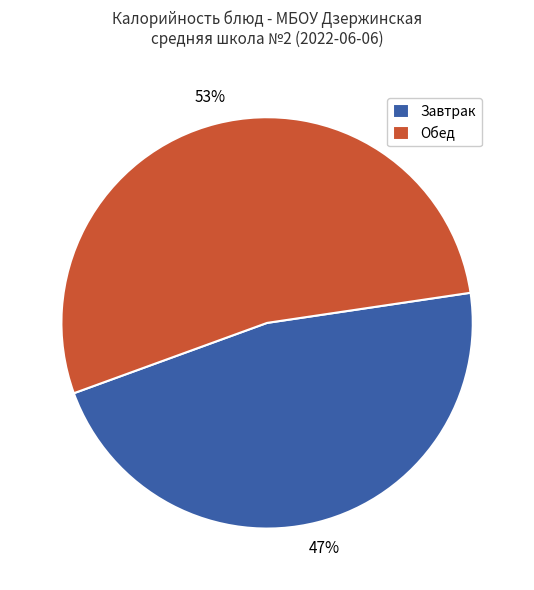

Does any single category account for the majority?

Yes